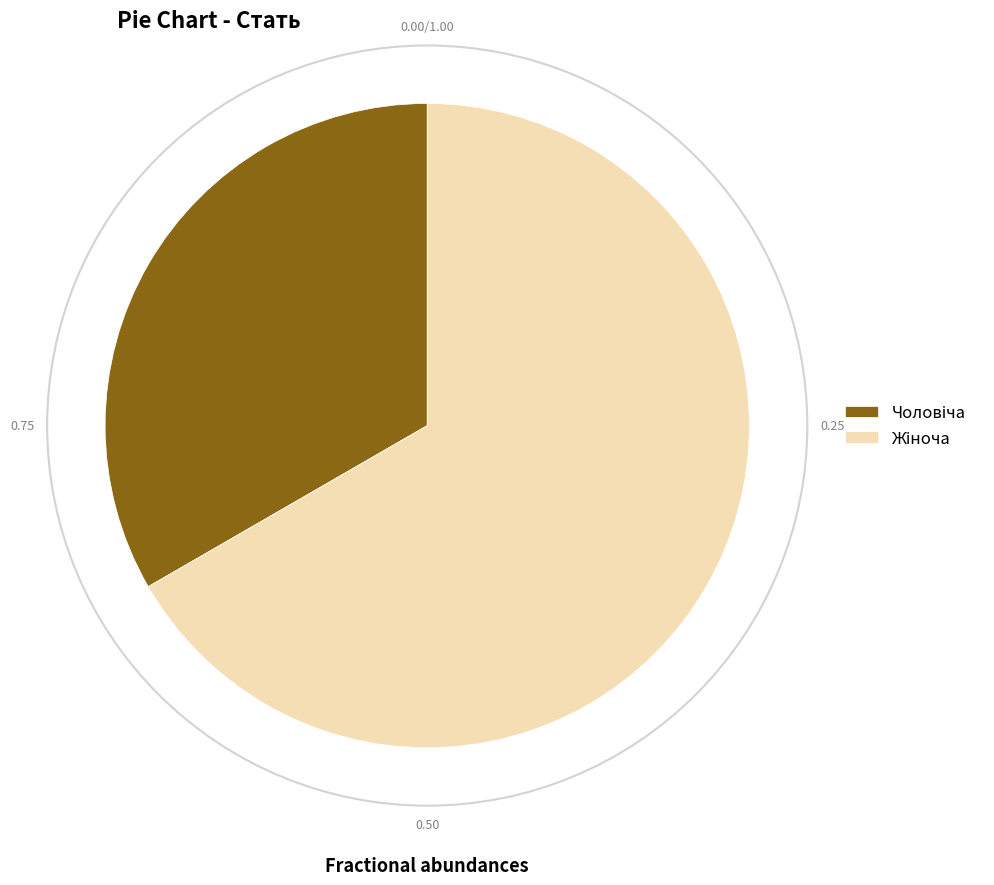

Is there any slice that represents more than half of the pie?

Yes